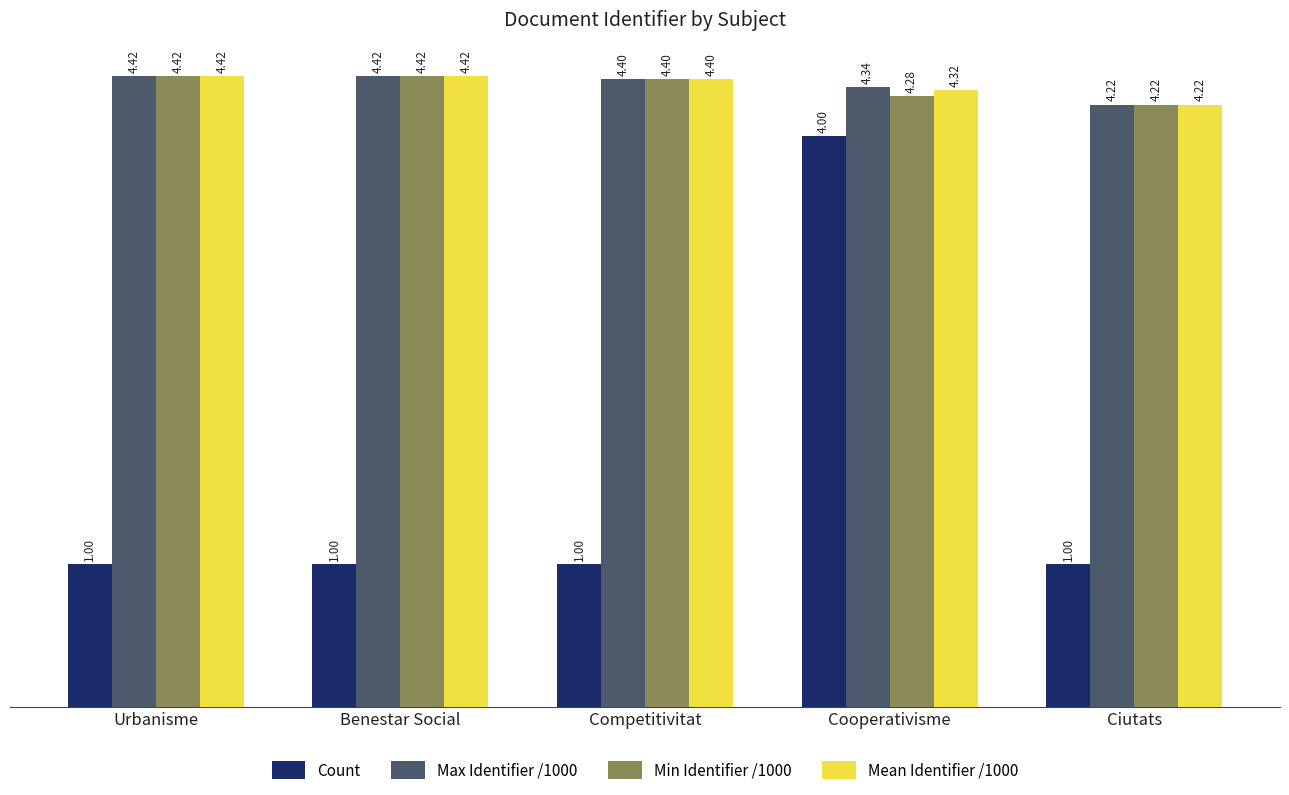

What is the sum of the Mean Identifier /1000 values at Ciutats and Urbanisme?

8.6